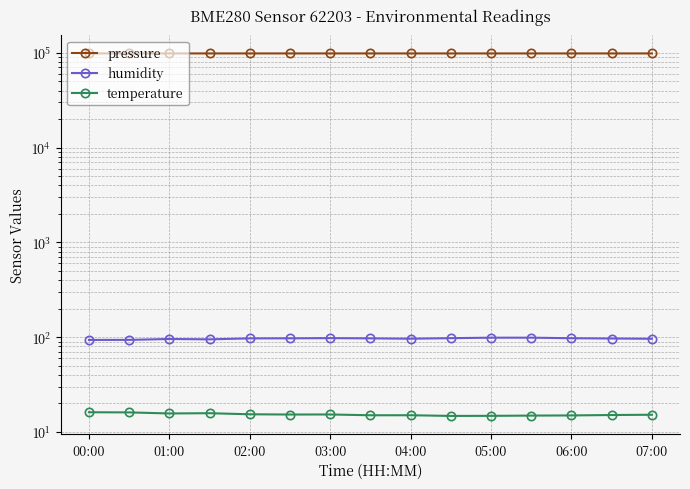

Is it true that temperature equals 14.8 at 9?

True